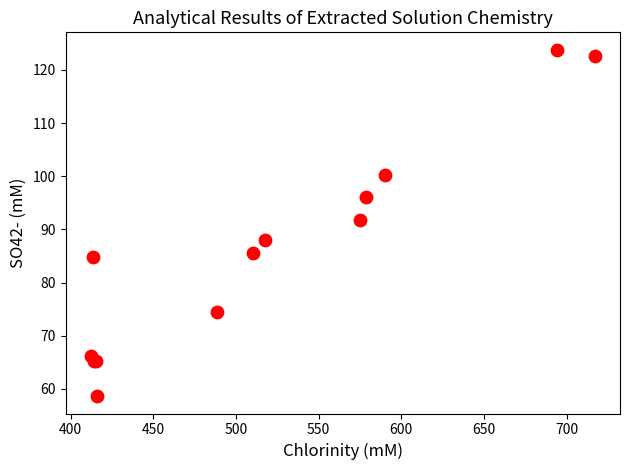

What Y value in the scatter plot is closest to 91?

91.7